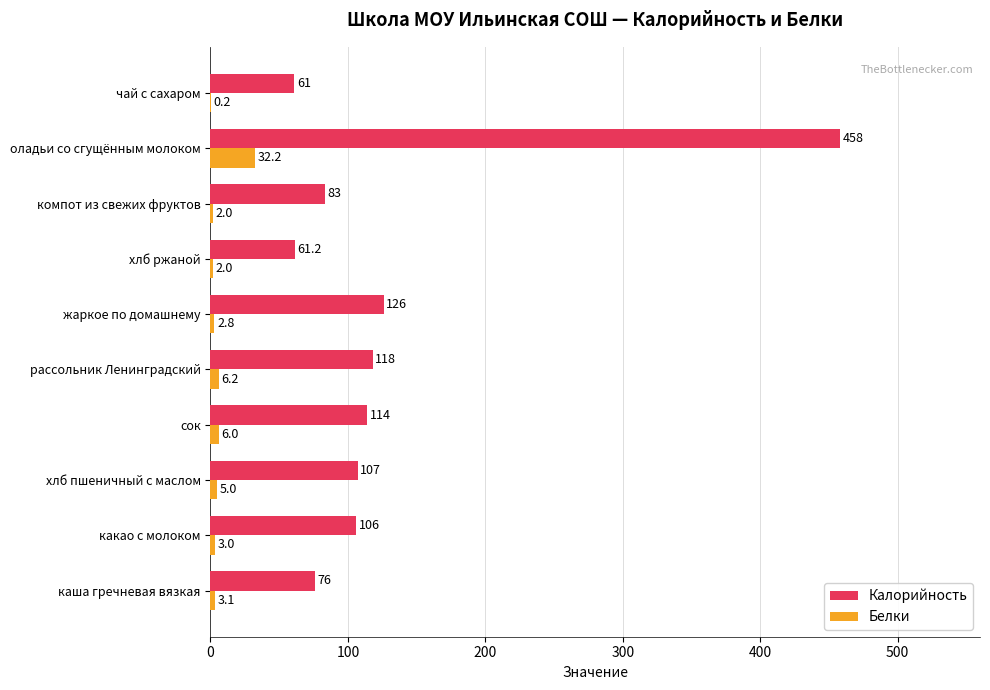

Read the Белки value at хлб ржаной.

2.0